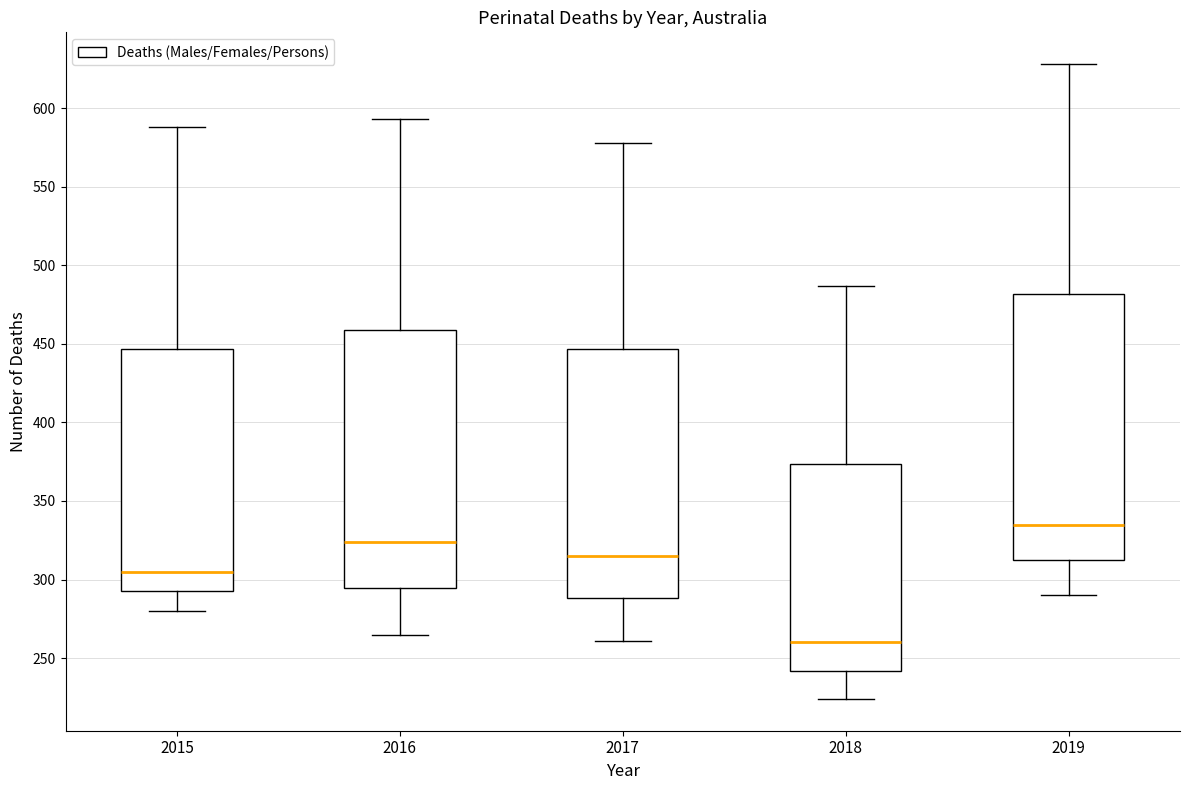

Reading left to right, transcribe this box plot: for each box, give where its median line is, the range the box spans, and where its two whiskers end, as read against the y-axis. The values are not printed on the chart, so give them approximately, as read against the axis.

2015: median 305, box 295 to 445, whiskers 280 to 590
2016: median 325, box 295 to 460, whiskers 265 to 595
2017: median 315, box 290 to 445, whiskers 260 to 580
2018: median 260, box 240 to 375, whiskers 225 to 485
2019: median 335, box 315 to 480, whiskers 290 to 630